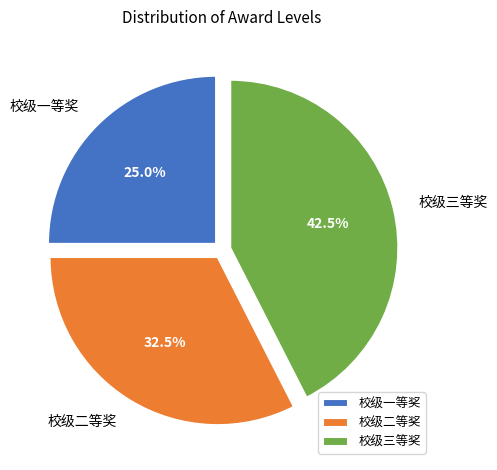

What is the total percentage of 校级一等奖 and 校级二等奖?

57.5%